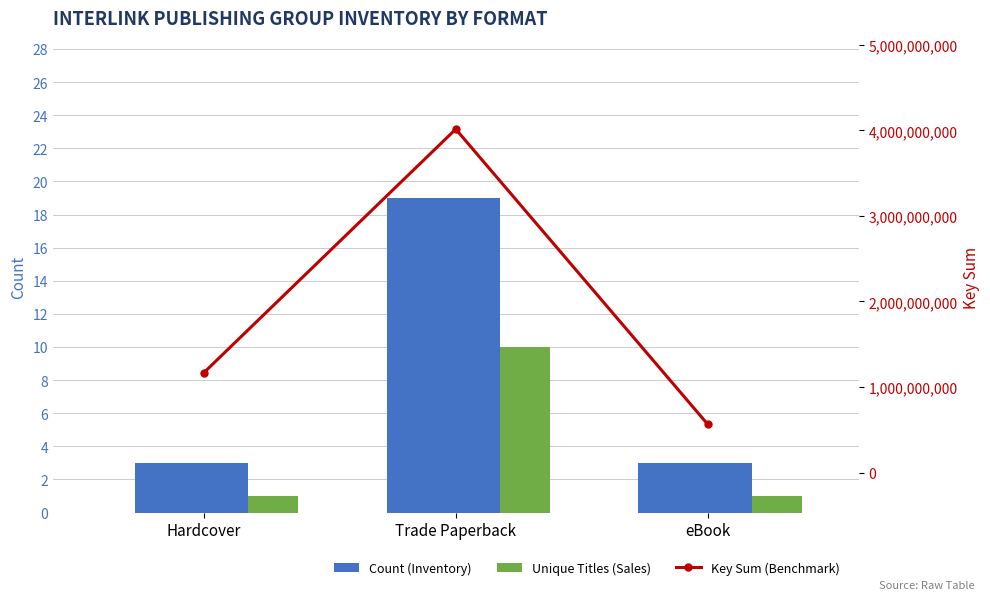

What is the total value across all series at Trade Paperback?

4013699726